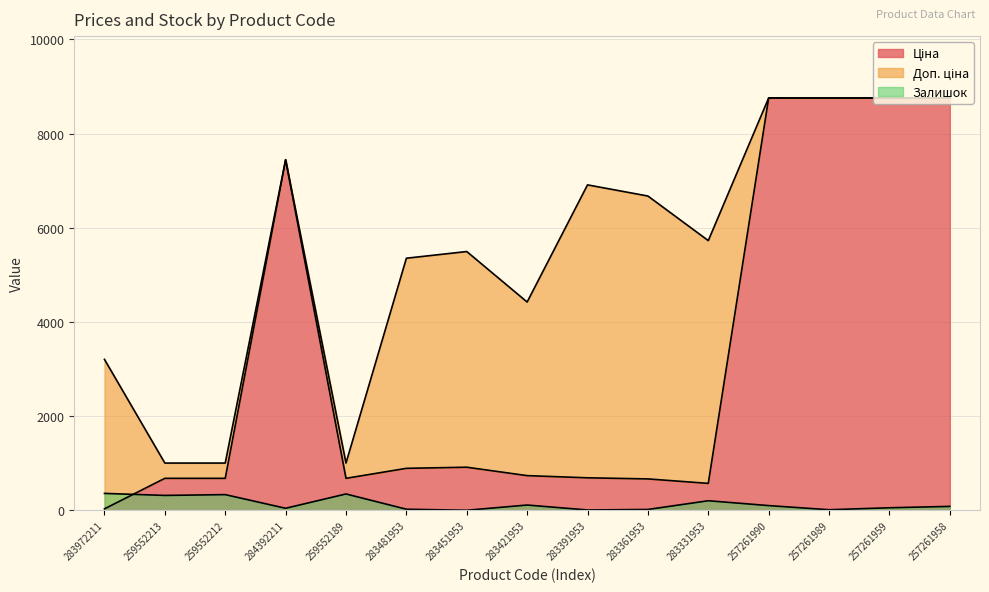

How many values in the Залишок series are below 84?

7